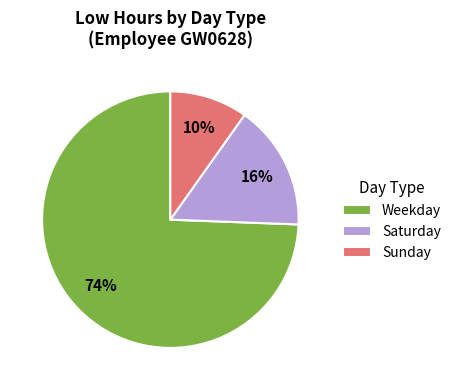

To the nearest percent, what is the combined percentage of Saturday and Sunday?

26%